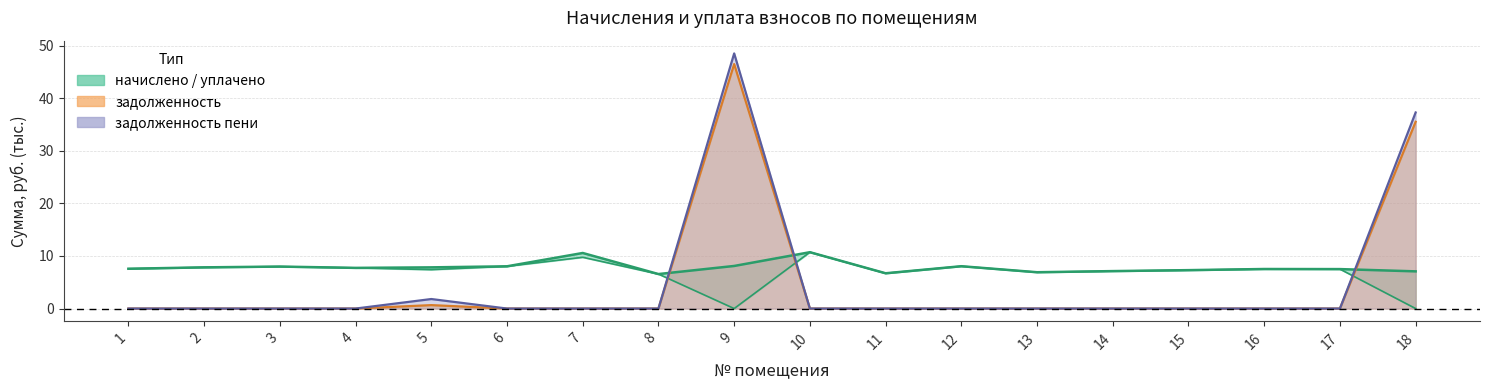

At which category does the chart reach its minimum across all series?

8